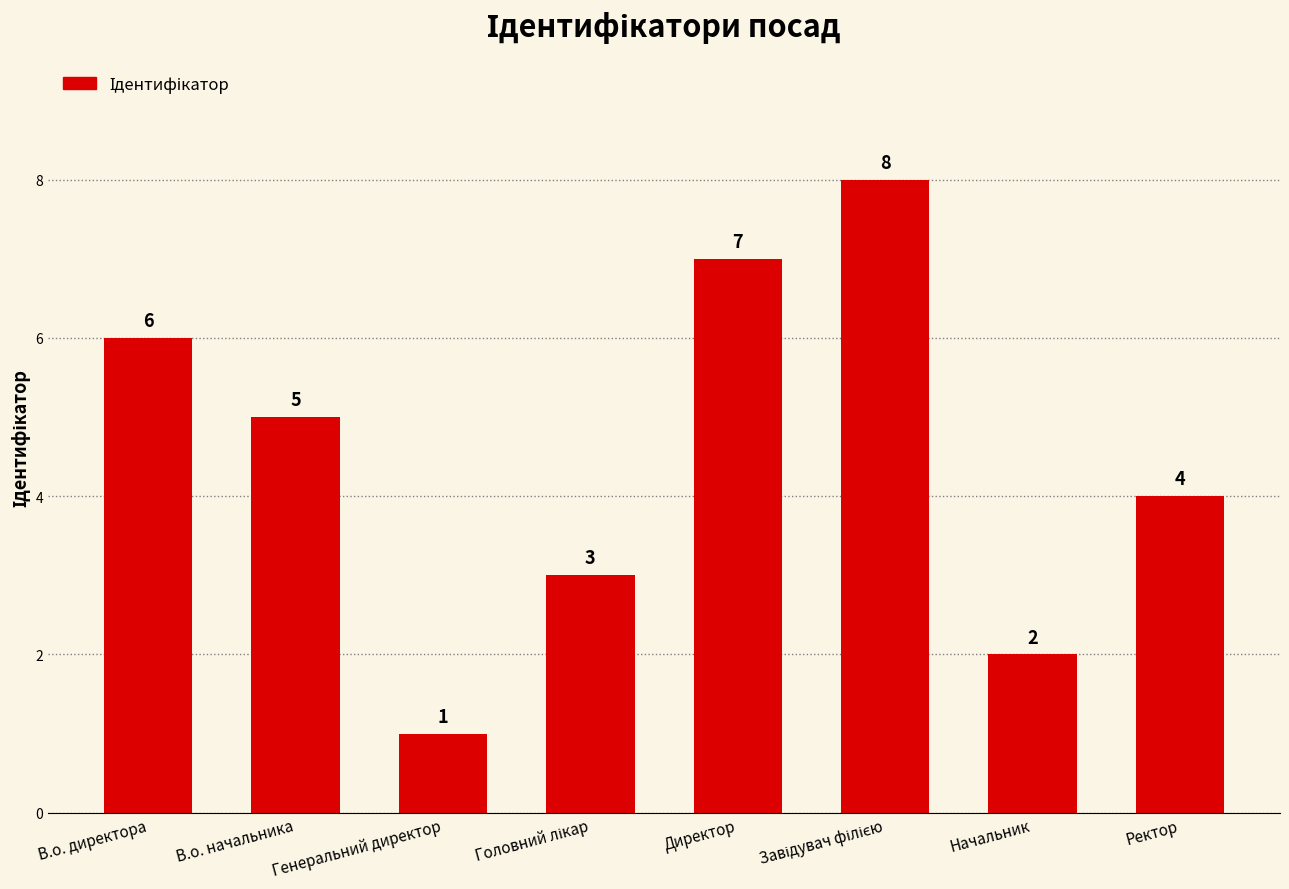

At which label does the data first exceed 5?

В.о. директора